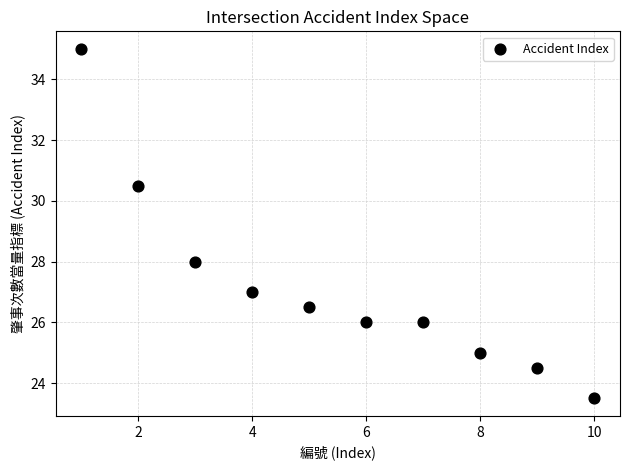

What is the range of Y values (max minus min)?

11.5